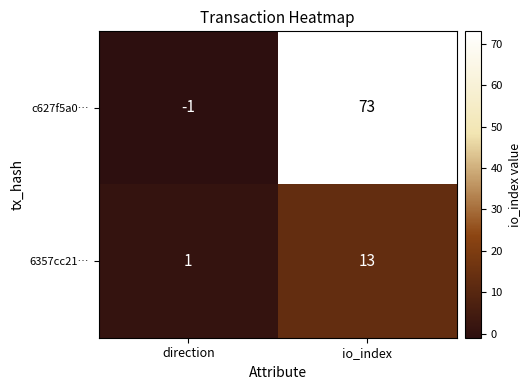

Reading right to left, transcribe all the data shown in this chart.

c627f5a0…: 73	-1
6357cc21…: 13	1